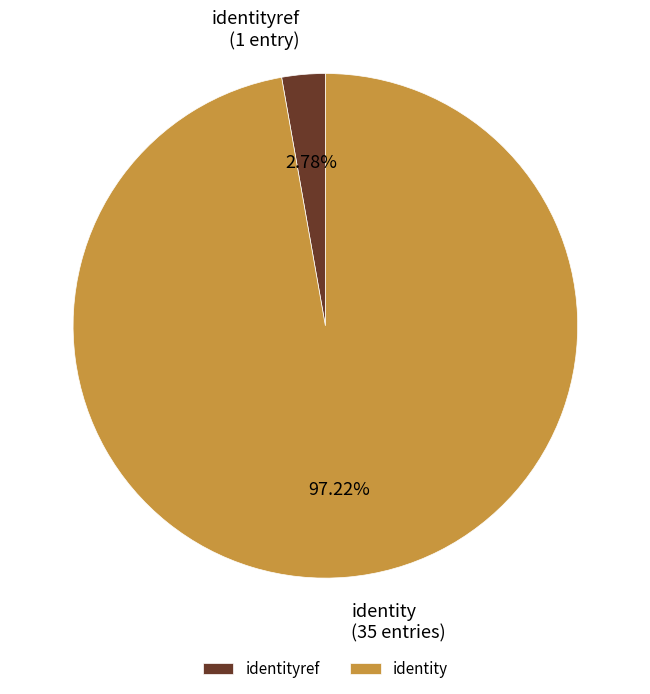

Is the sum of identityref and identity greater than half?

Yes